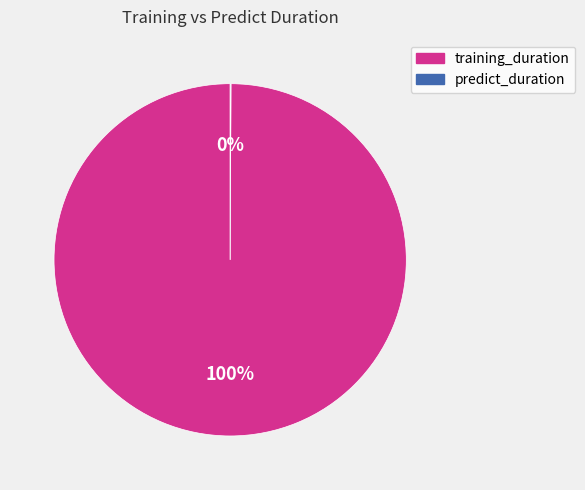

To the nearest percent, what is the difference between the largest and smallest slice percentages?

100%